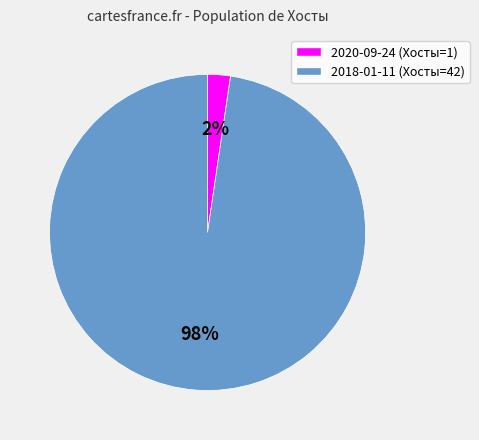

How many slices are in this pie chart?

2